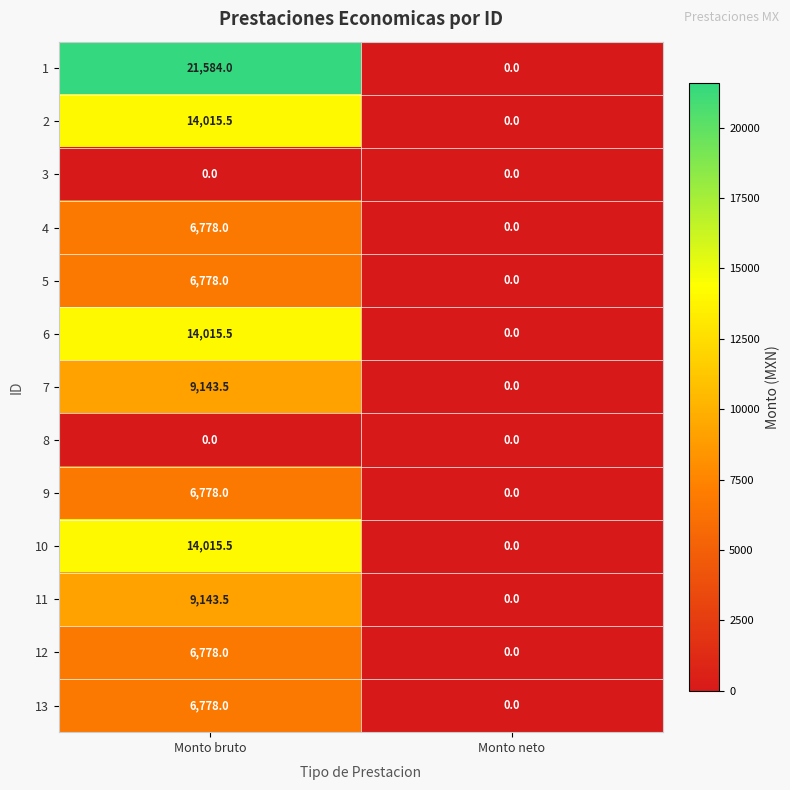

What is the approximate value of 2 at Monto bruto?

14015.5